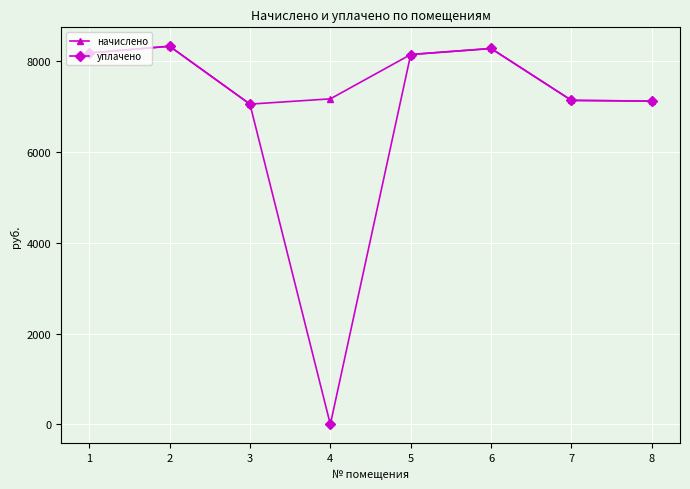

Which series has the widest spread of values?

уплачено